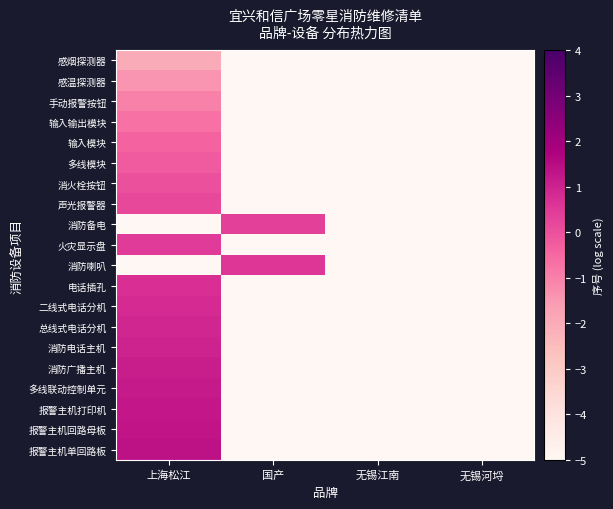

Which category has the lowest value across all series?

国产